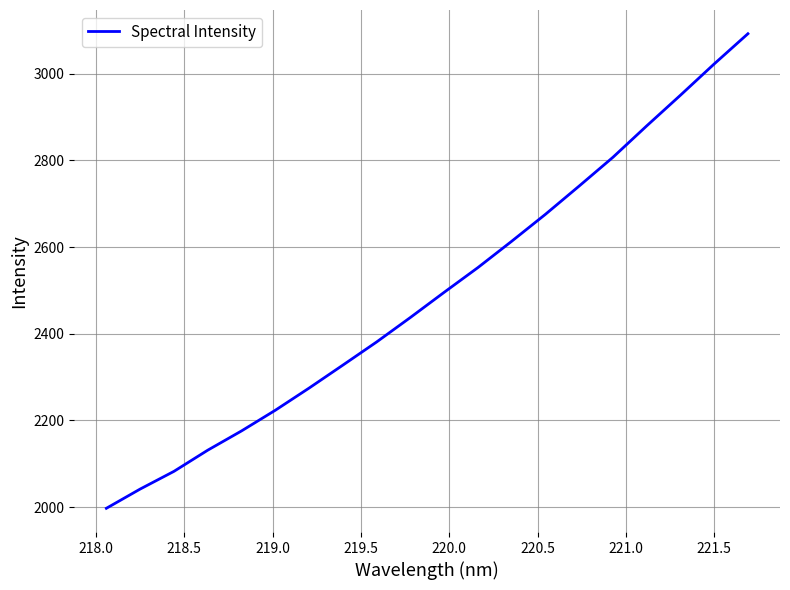

How many categories are shown in the chart?

20